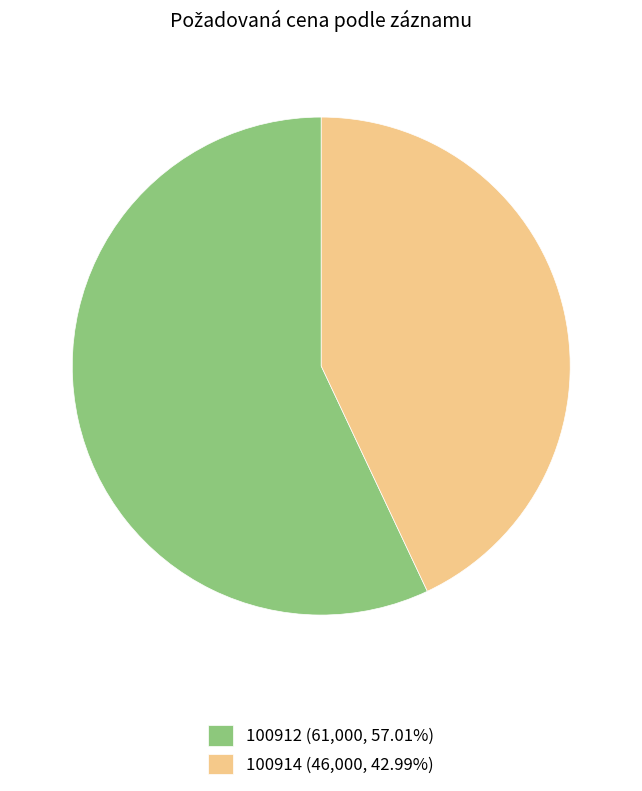

What is the ratio of the value at 100914 (46,000, 42.99%) to the value at 100912 (61,000, 57.01%)?

0.8